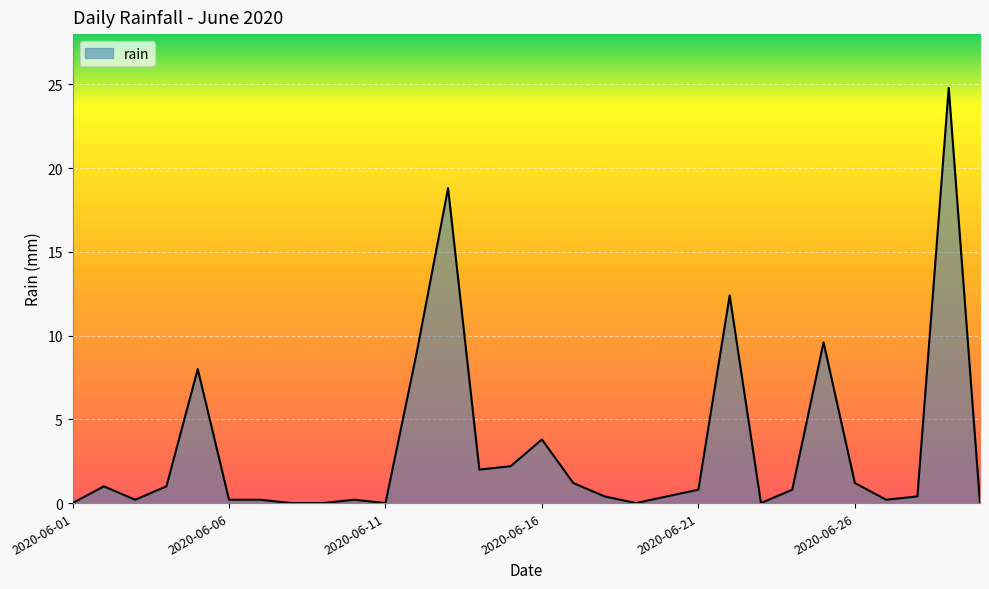

What is the difference between the maximum and minimum values?

24.8